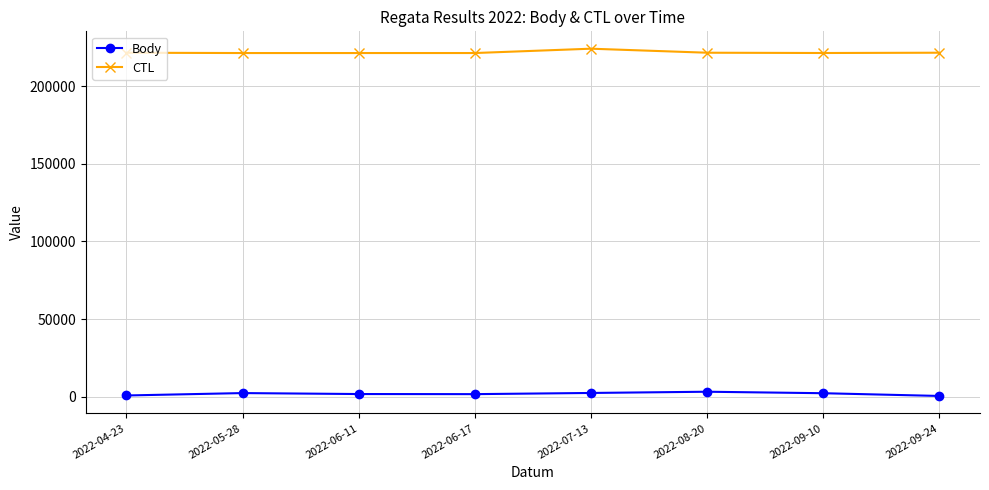

The value of CTL at 2022-05-28 is 382411. True or false?

False